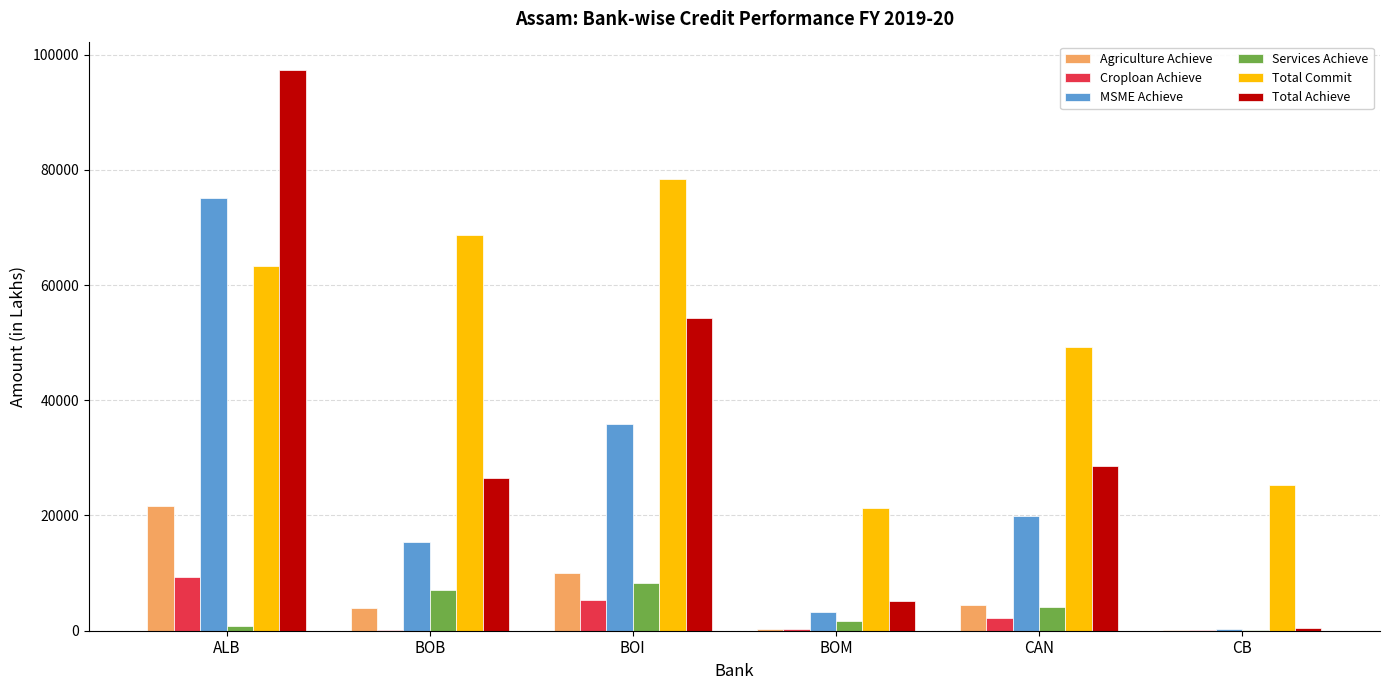

How many groups of bars are there?

6